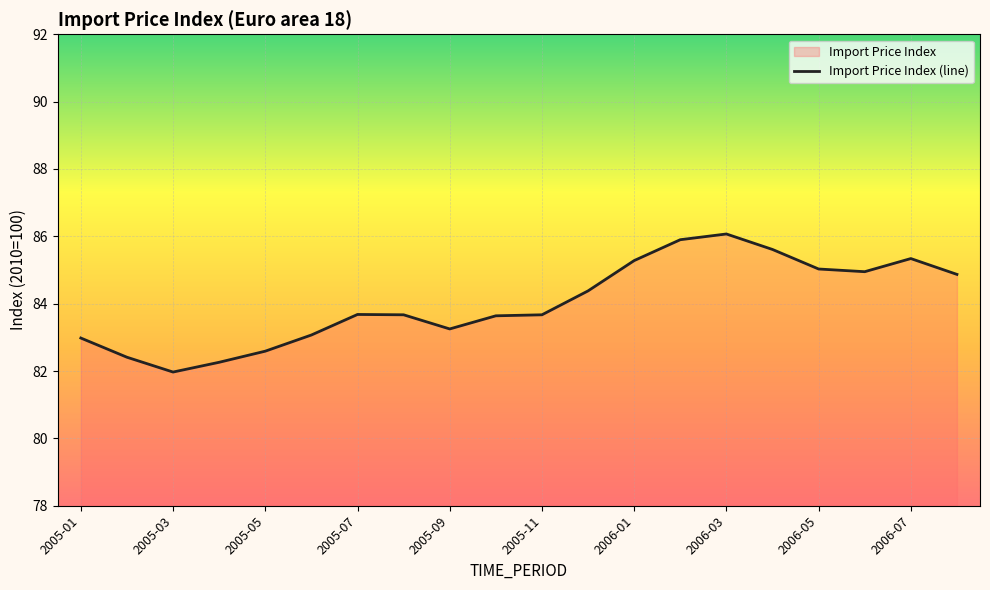

True or false: the data shows 45.1 at 2005-01.

False